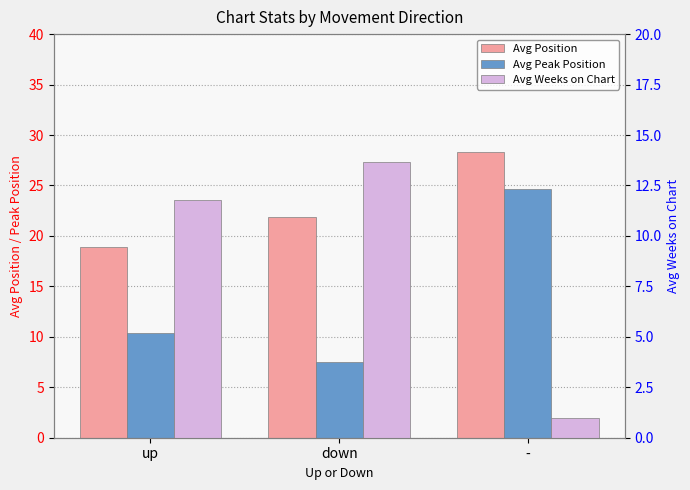

Does the chart contain stacked bars?

No